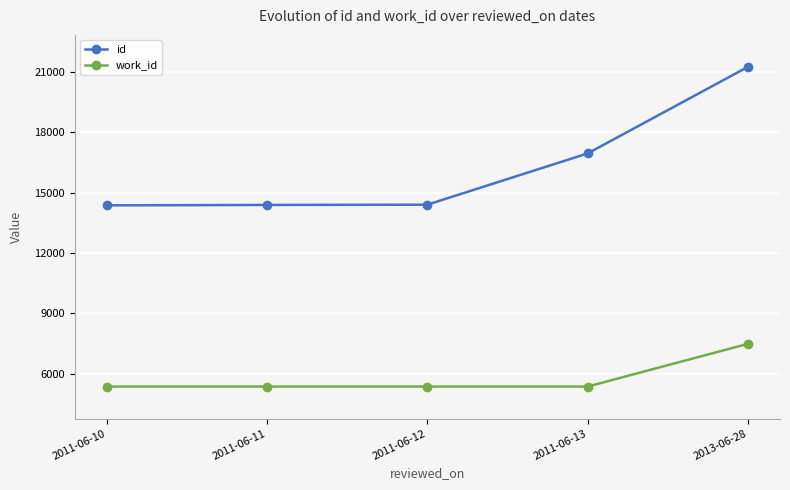

What is the difference between the id values at 2013-06-28 and 2011-06-13?

4306